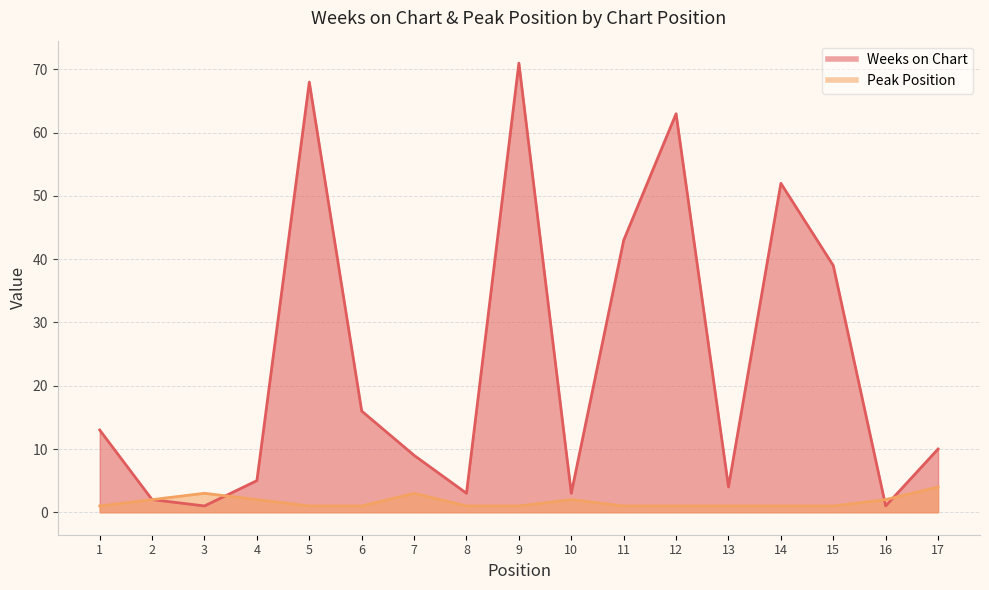

Between which two adjacent categories do Weeks on Chart and Peak Position first intersect?

3 and 4